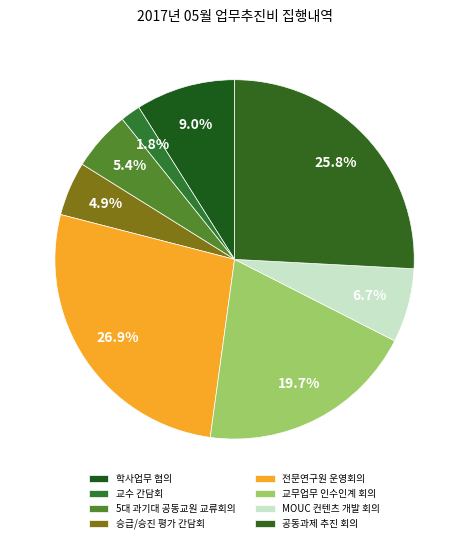

How much of the chart is everything except MOUC 컨텐츠 개발 회의?

93.3%